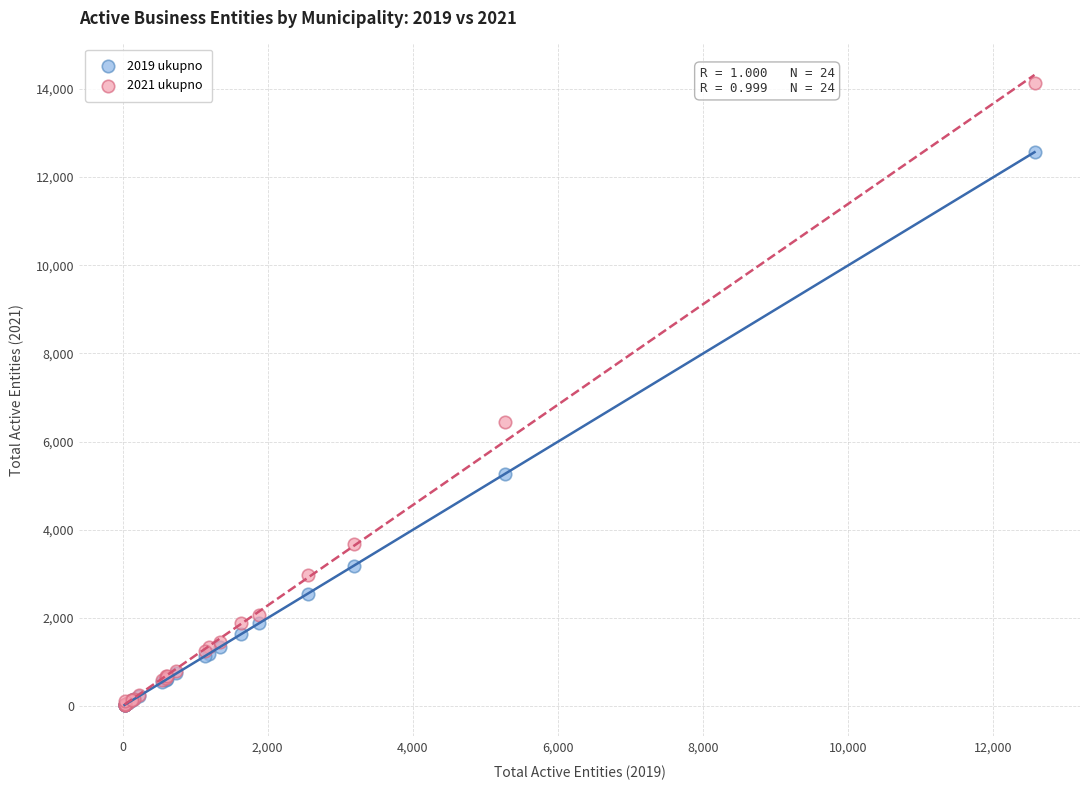

Across all series, what Y value is closest to 7086?

6438